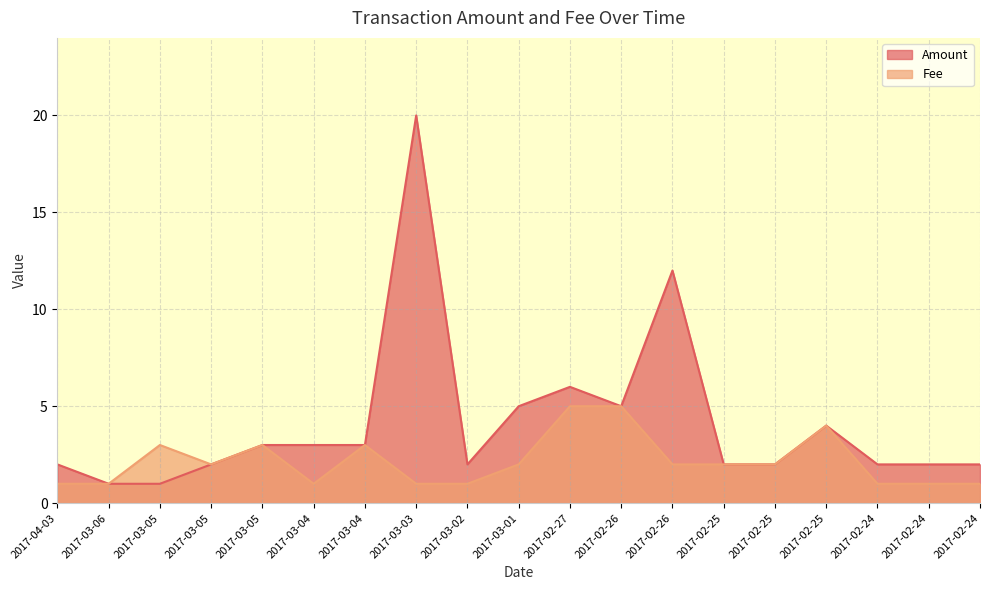

What is the difference between the maximum and second lowest values in the Fee series?

4.0